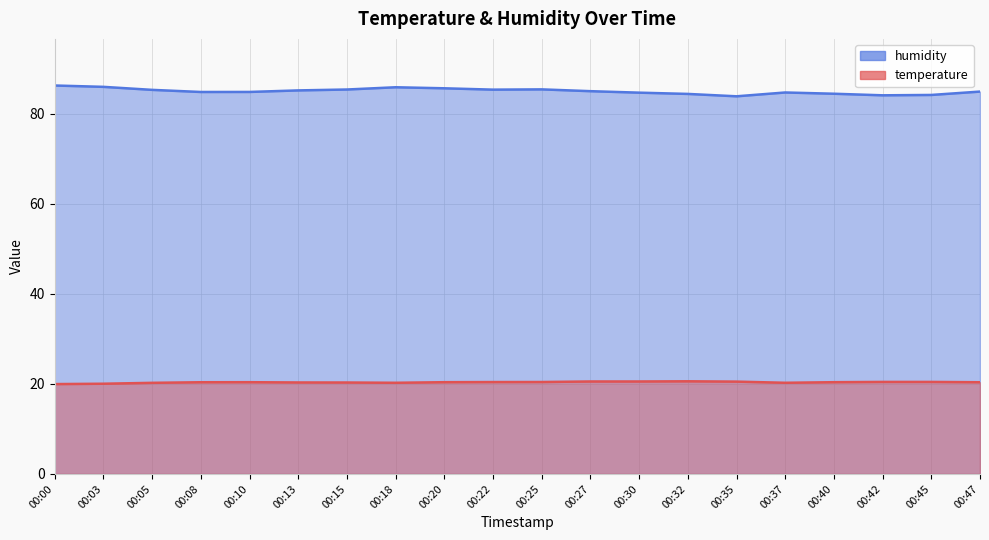

What is the total value across all series at 00:08?

105.3